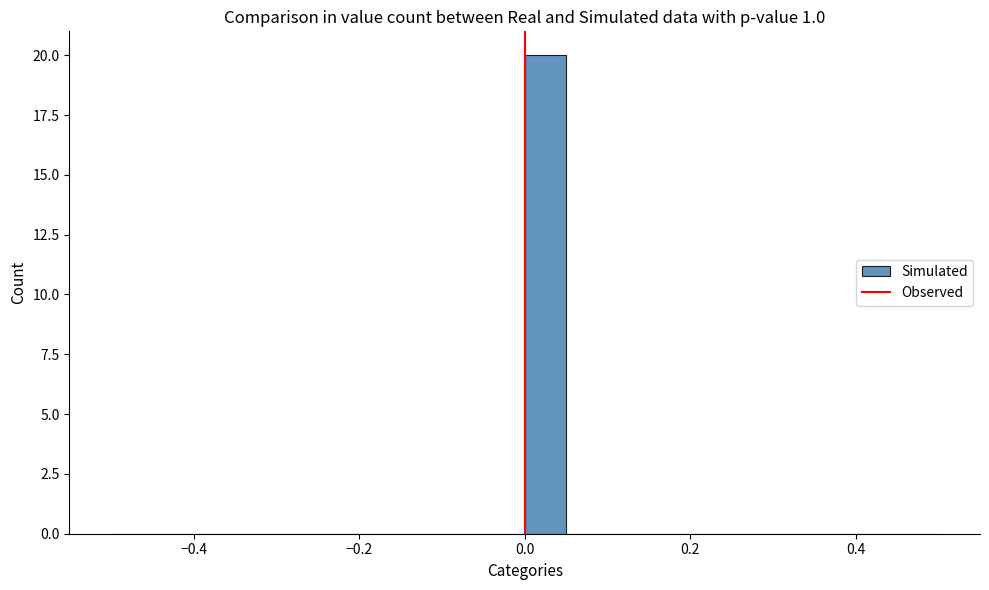

Read against the x-axis, roughly where is the centre of the tallest bar?

0.02